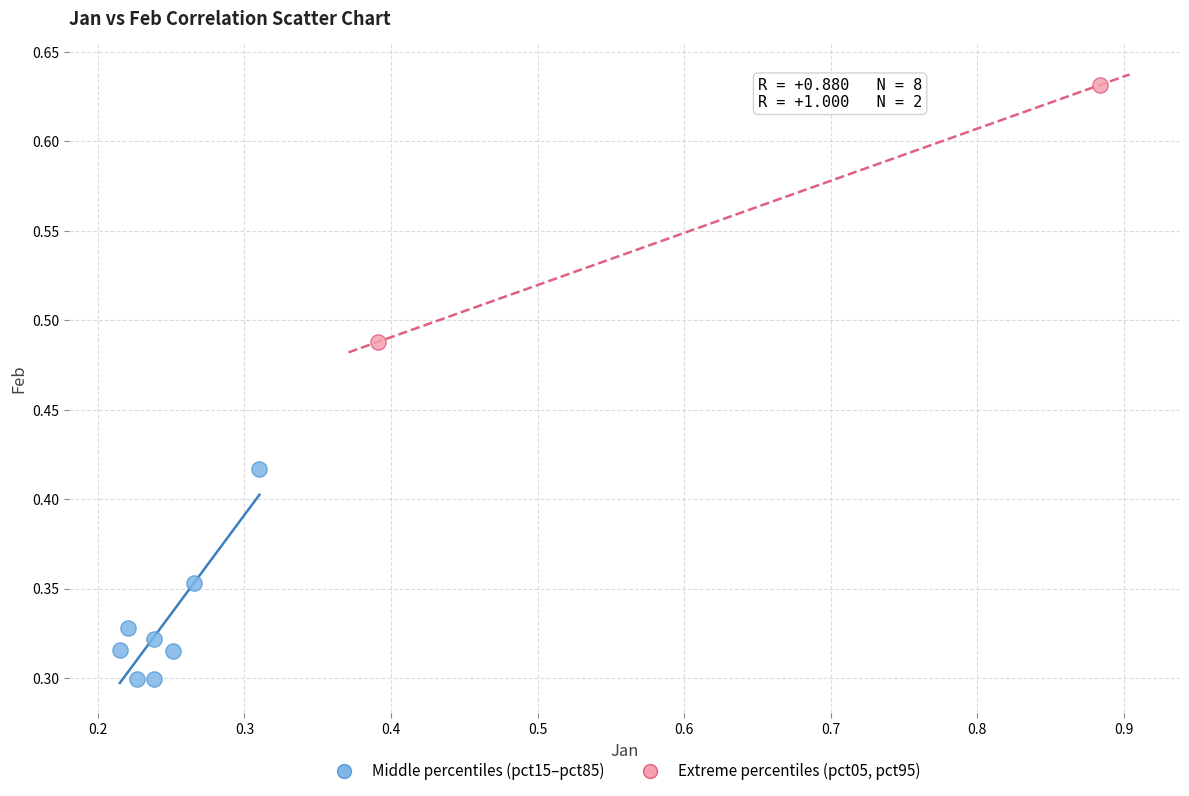

Which series contains the lowest Y value?

Middle percentiles (pct15–pct85)